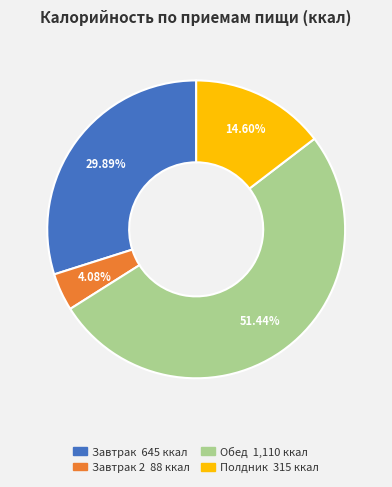

Is there a majority slice in this chart?

Yes